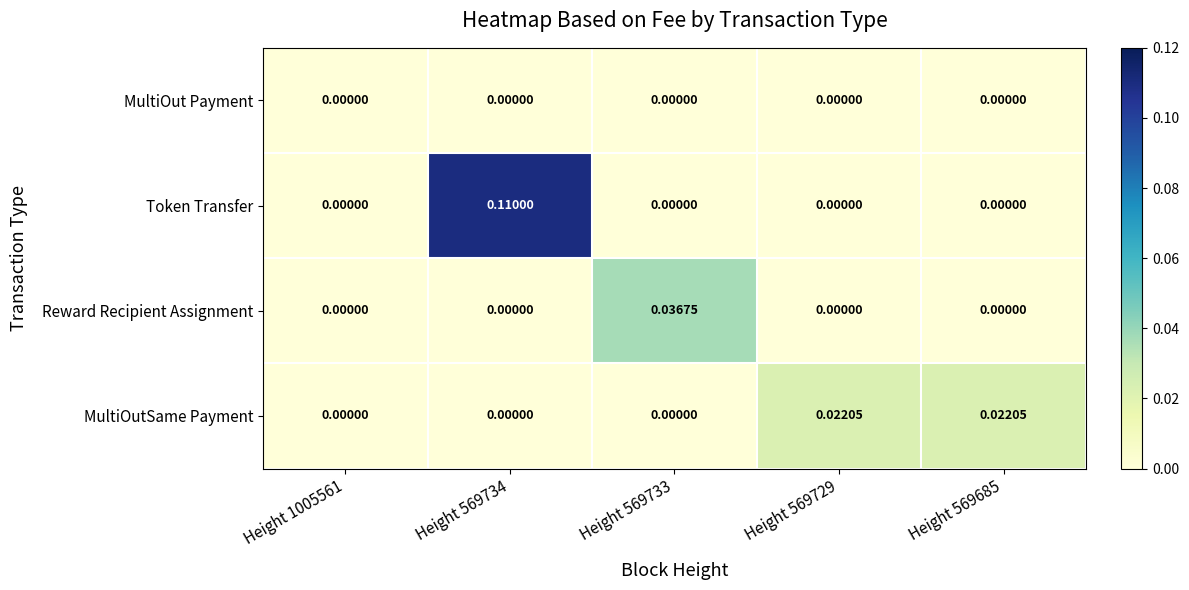

Rank the series by their maximum value, from lowest to highest.

MultiOut Payment, MultiOutSame Payment, Reward Recipient Assignment, Token Transfer